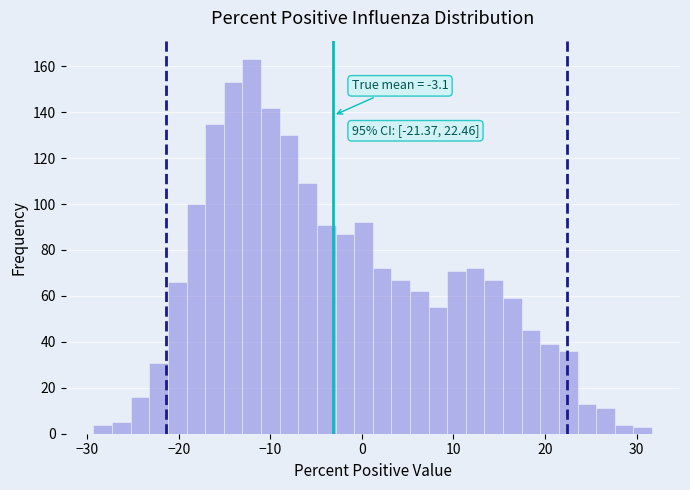

Read against the x-axis, roughly where is the centre of the tallest bar?

-12